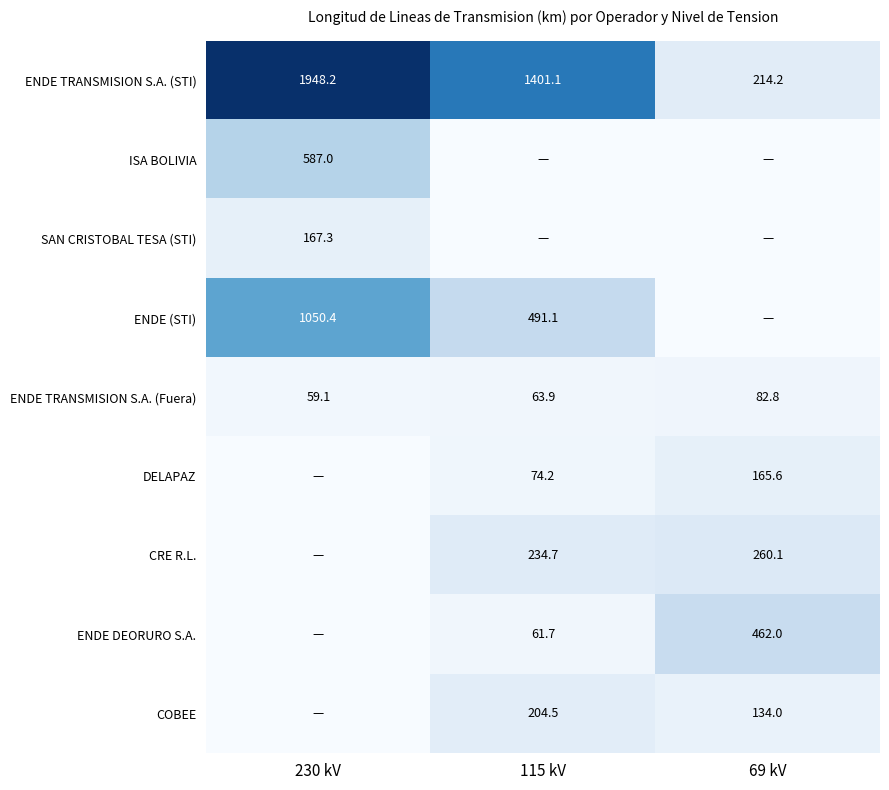

The COBEE series shows 134.0 at 69 kV. True or false?

True